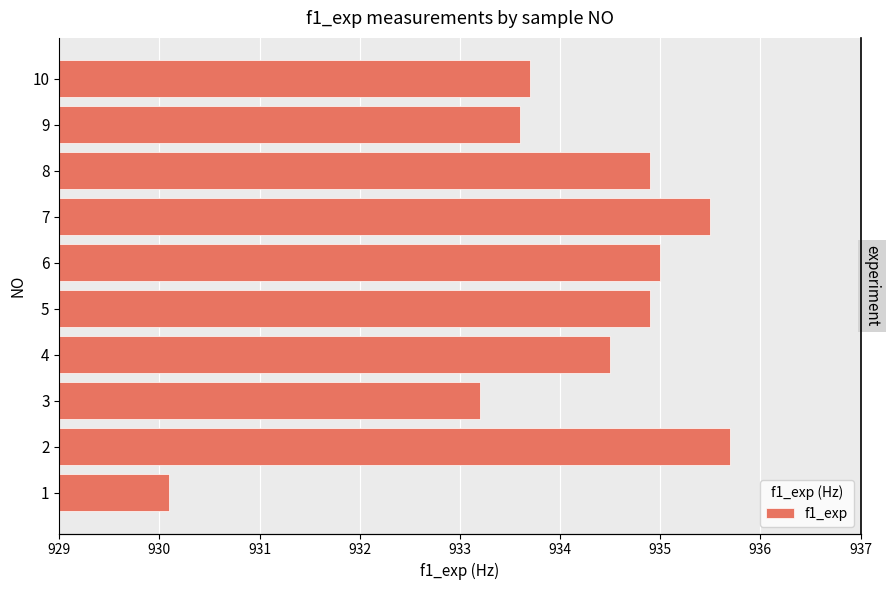

Read the value at 5.

934.9